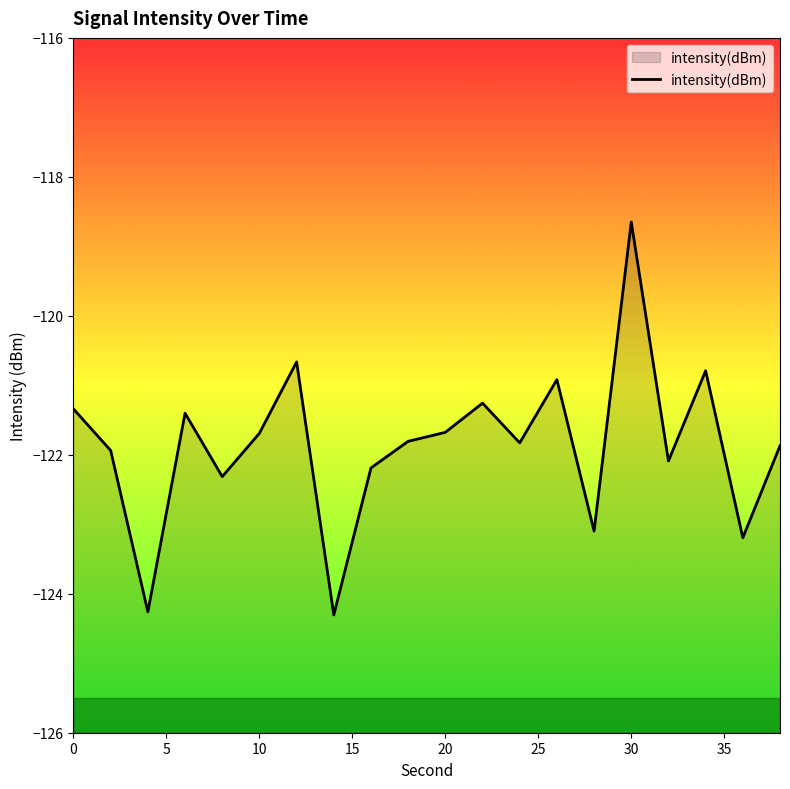

How many lines are shown in the chart?

1